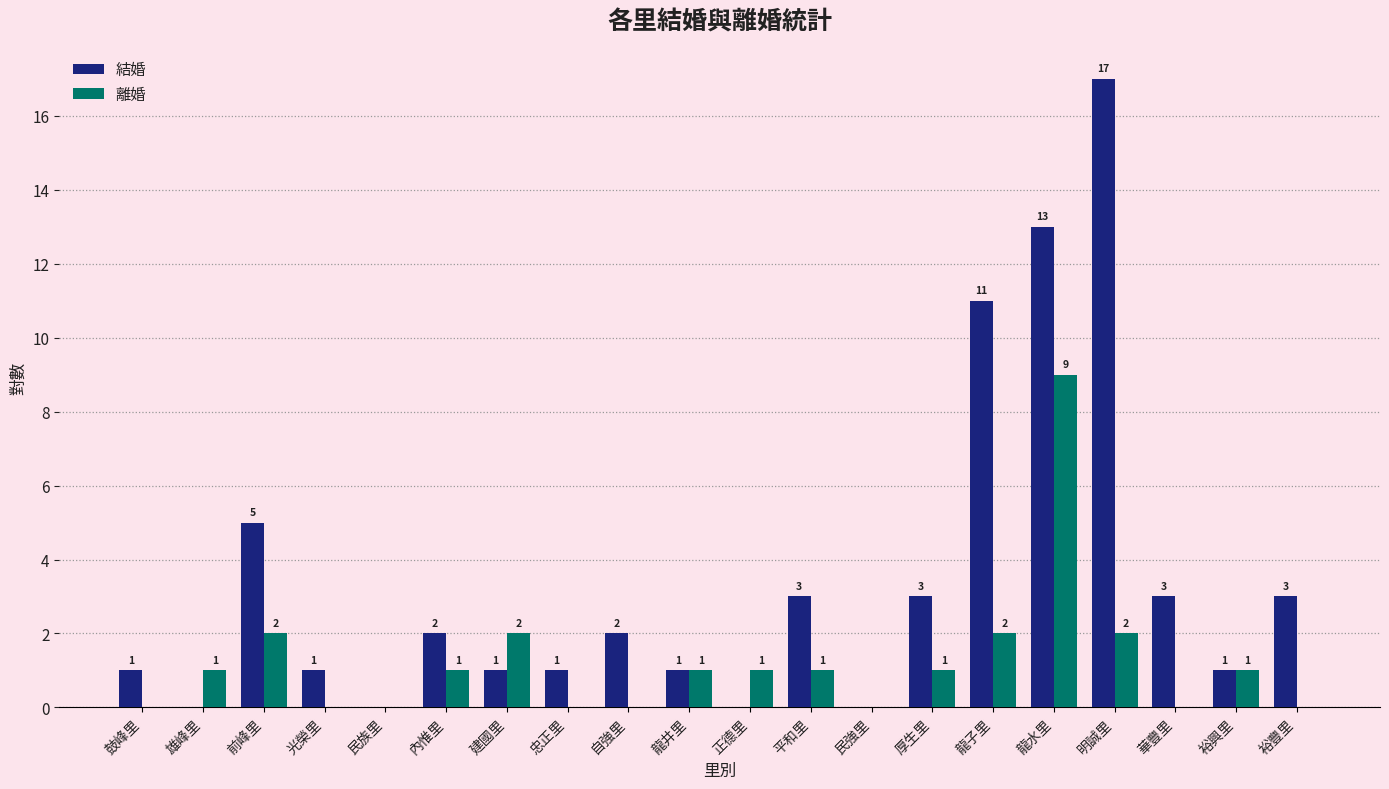

Which series changed the most between 前峰里 and 龍水里?

結婚